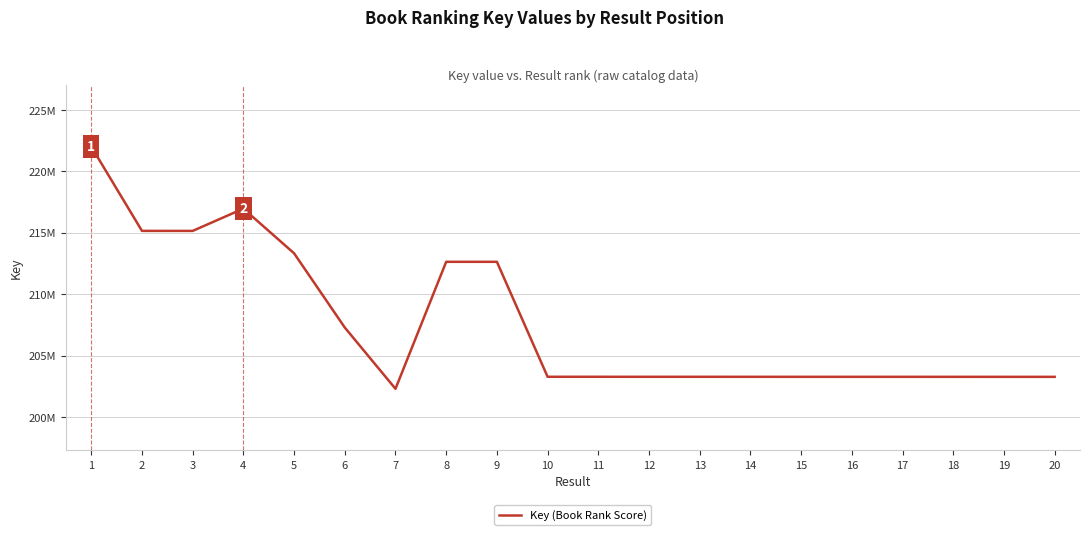

Is this an area chart (filled region under the line)?

No